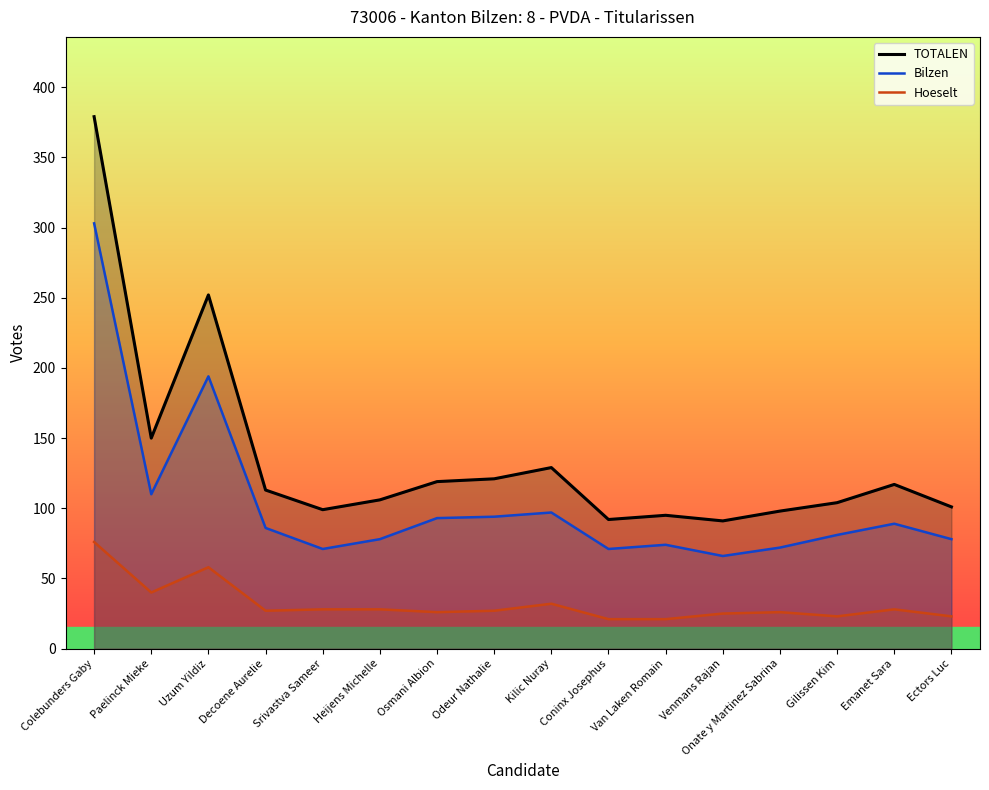

The value of TOTALEN at Paelinck Mieke is 150. True or false?

True